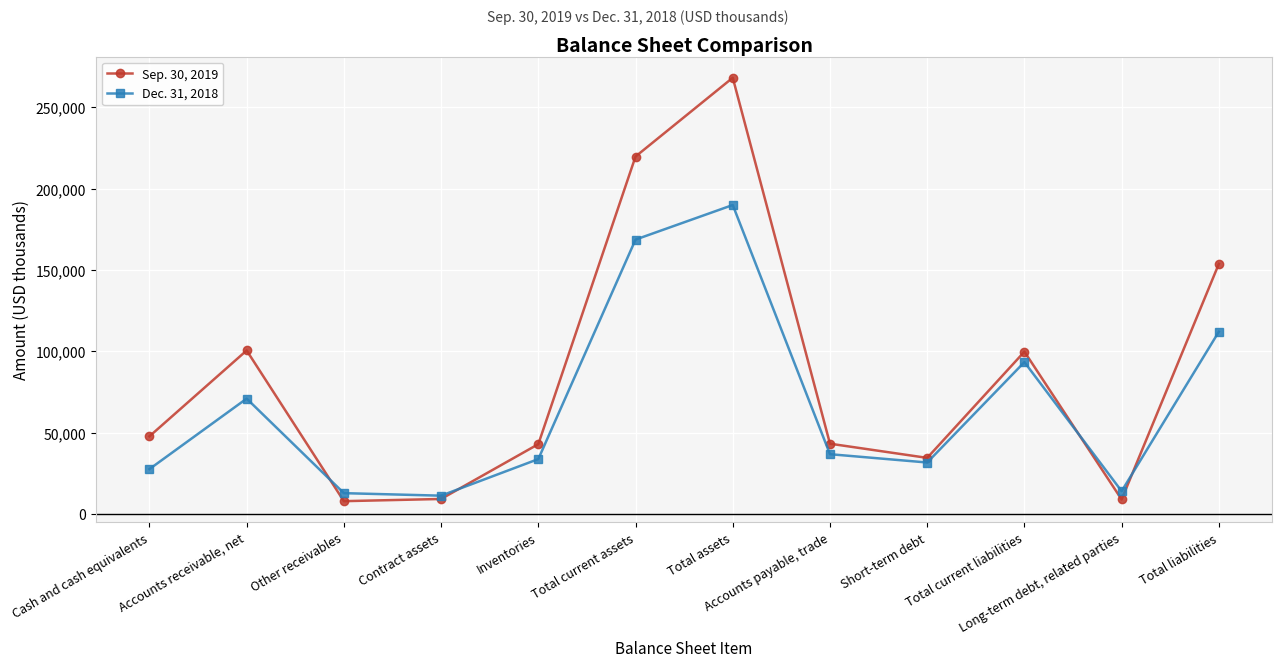

At which category is the sum across all series the highest?

Total assets